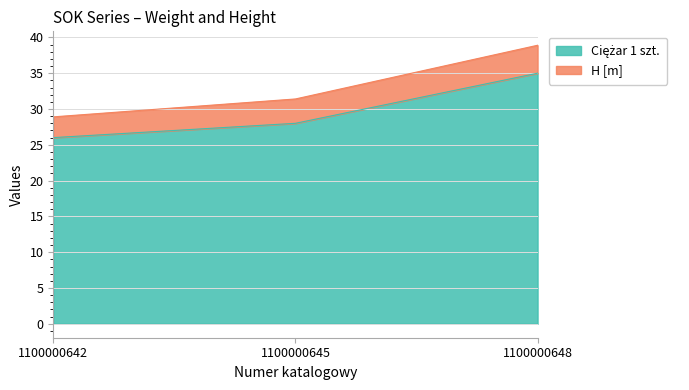

At which category does the chart reach its minimum across all series?

1100000642